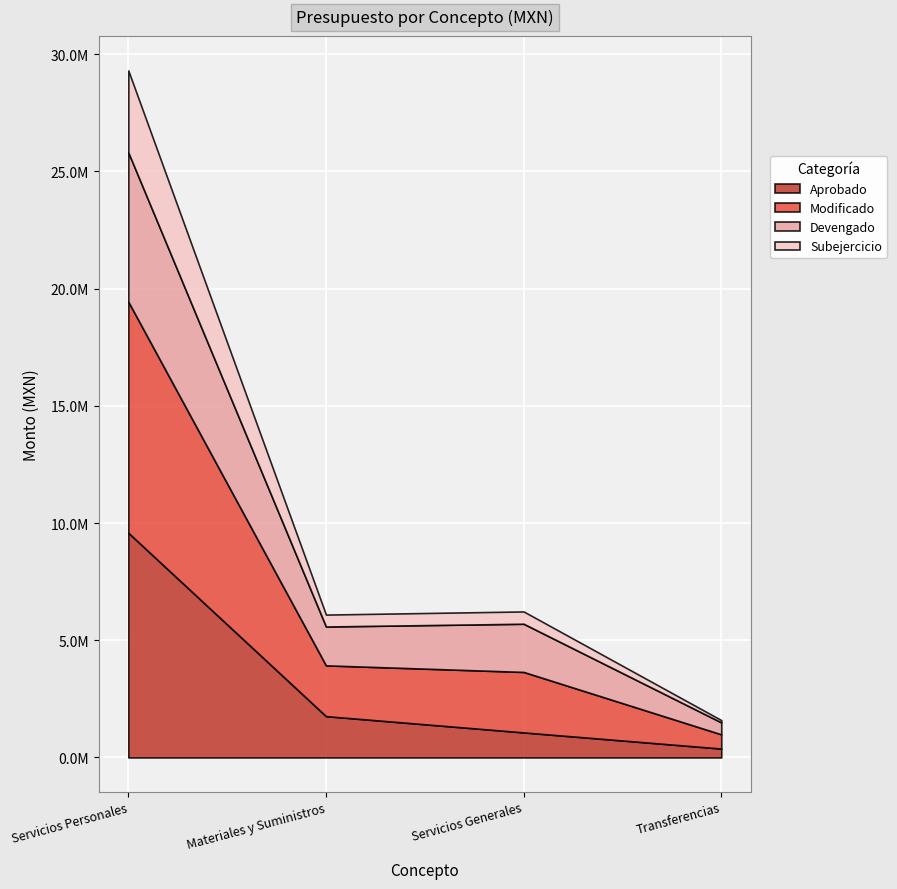

What are all the series names shown in the legend?

Aprobado, Modificado, Devengado, Subejercicio